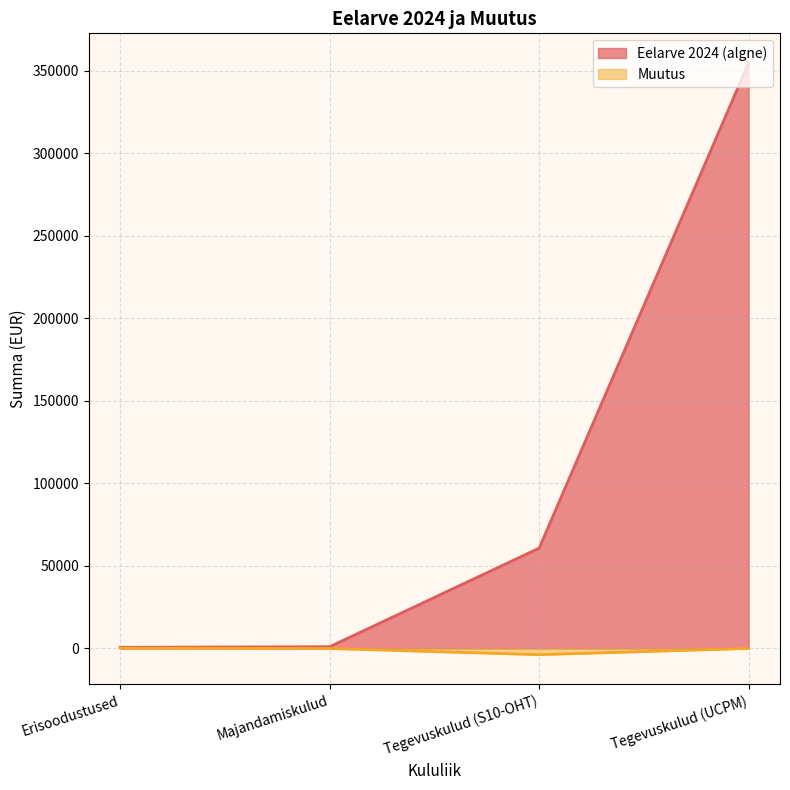

What is the total value across all series at Majandamiskulud?

1002